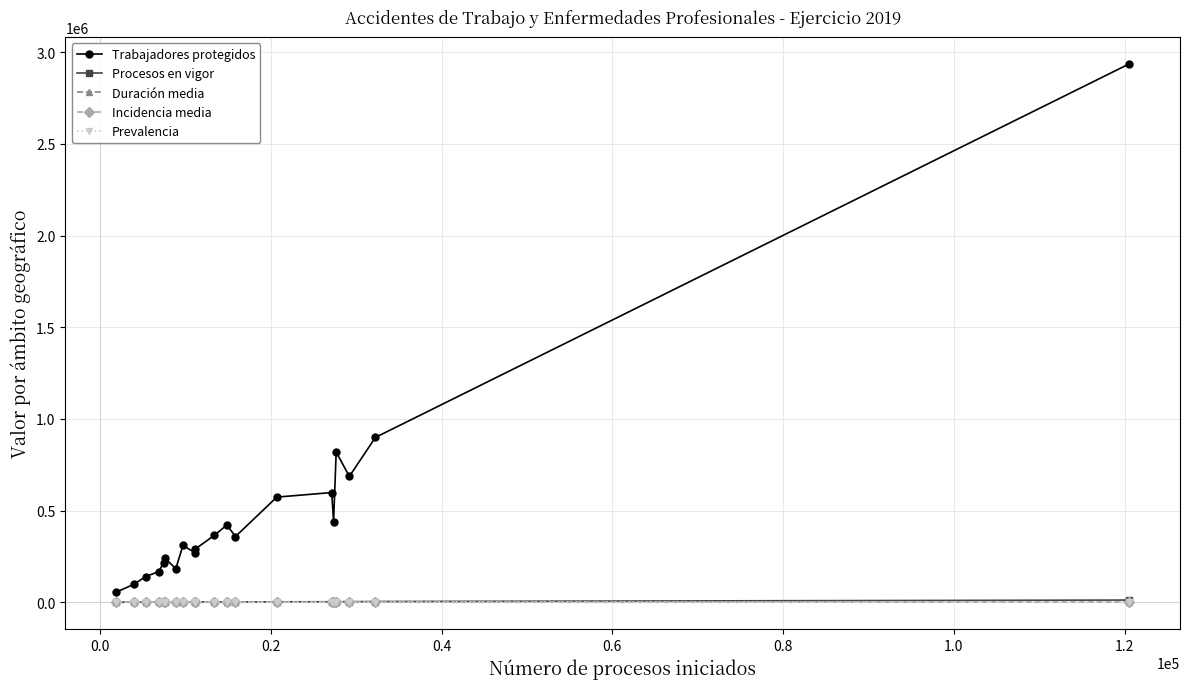

What is the smallest value displayed?

2.7